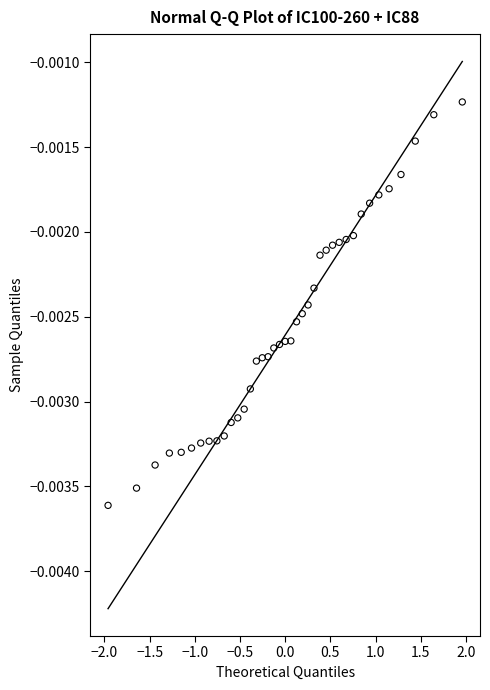

How many data points are displayed?

39